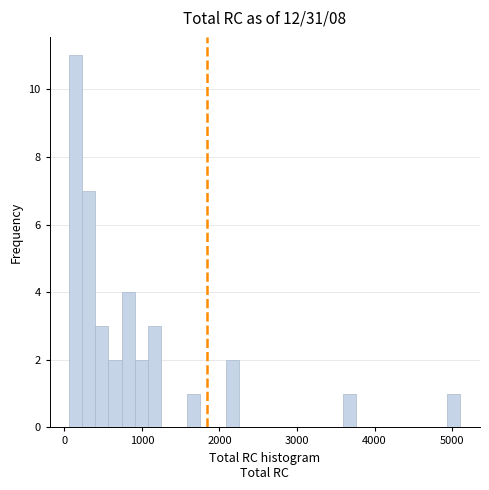

Around what value on the x-axis is the tallest bar? Give the approximate position of its centre, as read against the axis.

100